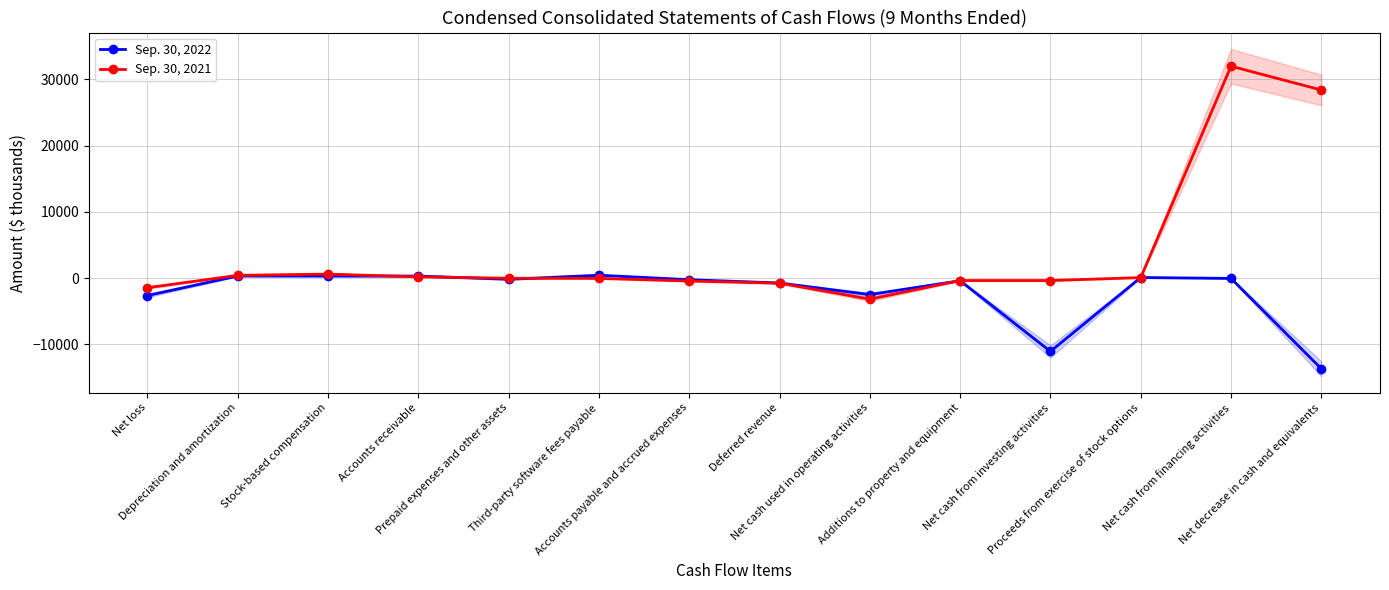

Which series has the largest total across all categories?

Sep. 30, 2021